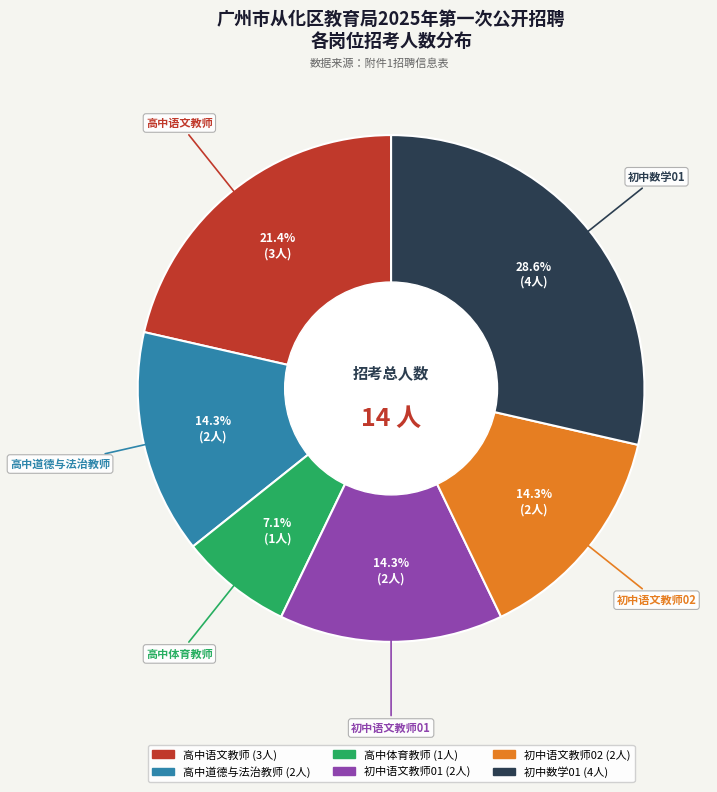

To the nearest percent, what portion does 高中体育教师 represent?

7%